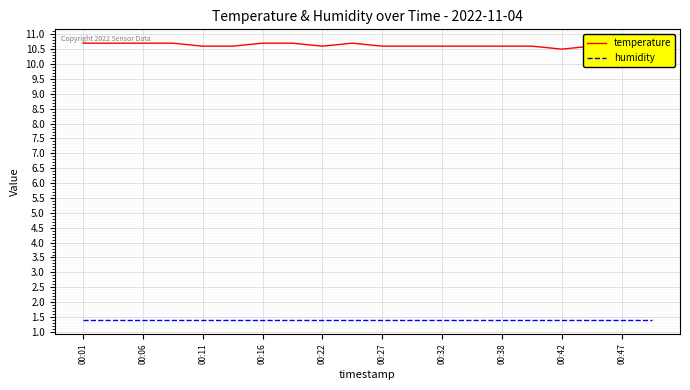

What is the smallest value displayed?

1.4